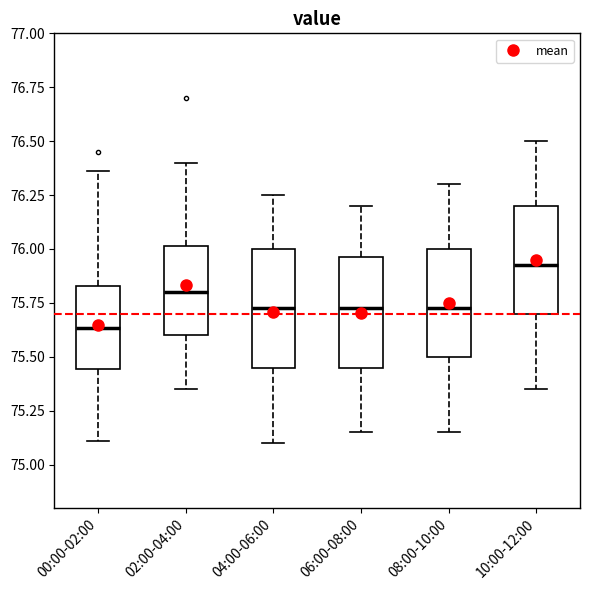

Reading left to right, read every box against the y-axis: the position of its median line, the range the box covers, and the ends of its whiskers. The values are not printed on the chart, so give them approximately, as read against the axis.

00:00-02:00: median 75.65, box 75.45 to 75.85, whiskers 75.10 to 76.35
02:00-04:00: median 75.80, box 75.60 to 76.00, whiskers 75.35 to 76.40
04:00-06:00: median 75.75, box 75.45 to 76.00, whiskers 75.10 to 76.25
06:00-08:00: median 75.75, box 75.45 to 75.95, whiskers 75.15 to 76.20
08:00-10:00: median 75.75, box 75.50 to 76.00, whiskers 75.15 to 76.30
10:00-12:00: median 75.95, box 75.70 to 76.20, whiskers 75.35 to 76.50